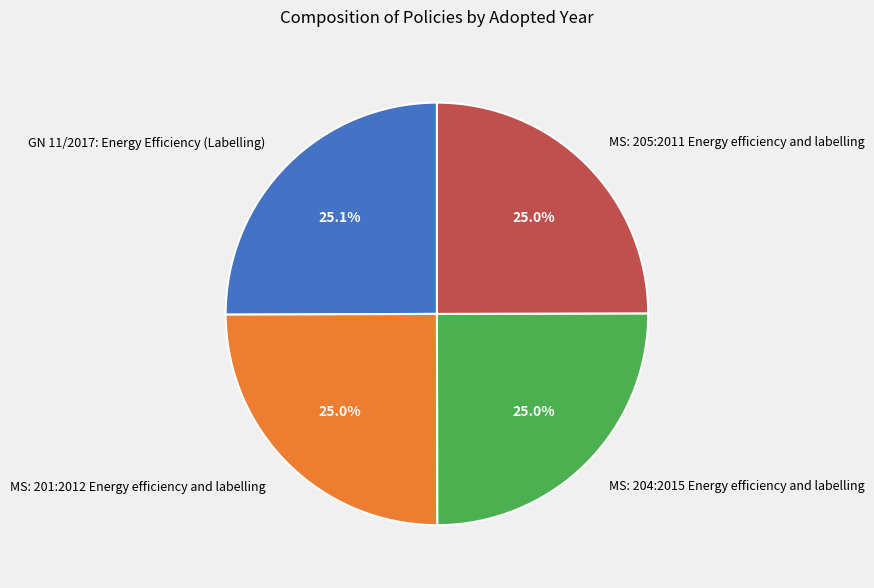

How many segments does this pie chart have?

4